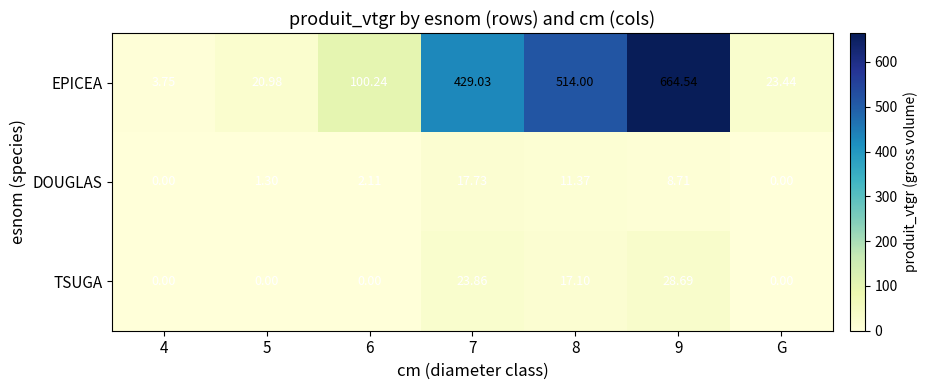

Which series has the widest spread of values?

EPICEA